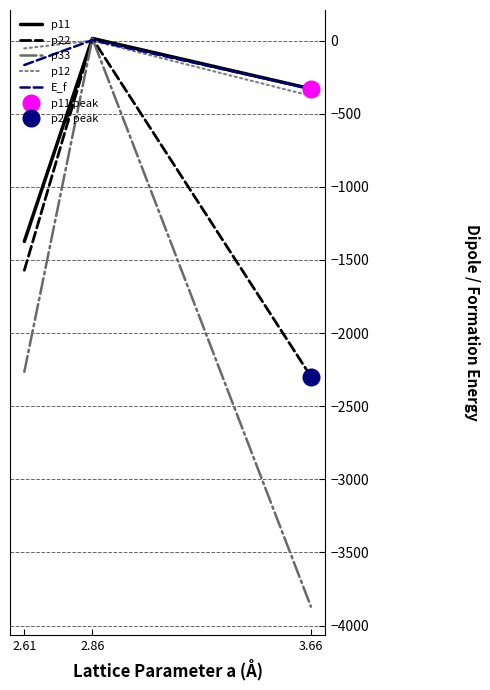

What is the minimum value for p22?

-2297.3